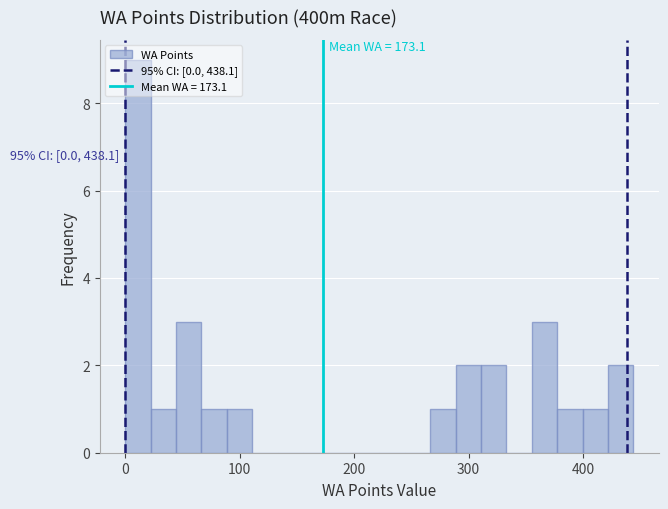

Around what value on the x-axis is the tallest bar? Give the approximate position of its centre, as read against the axis.

10